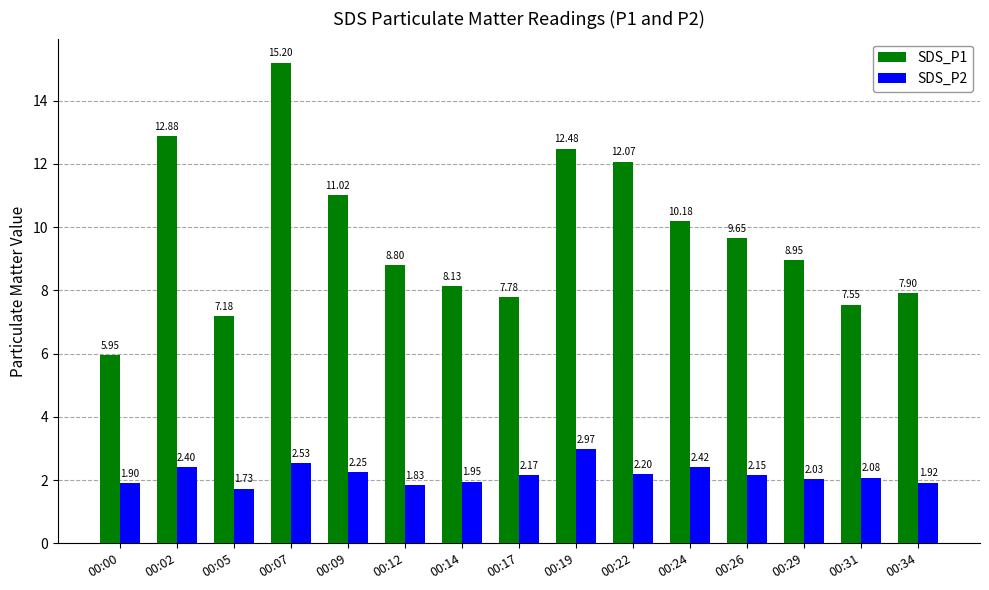

Rank the series at 00:31 from highest to lowest value.

SDS_P1, SDS_P2